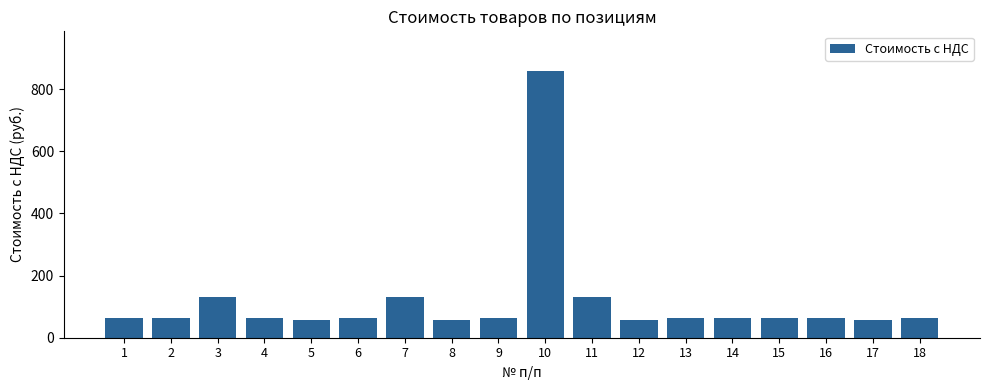

The value at 3 is 45.3. True or false?

False